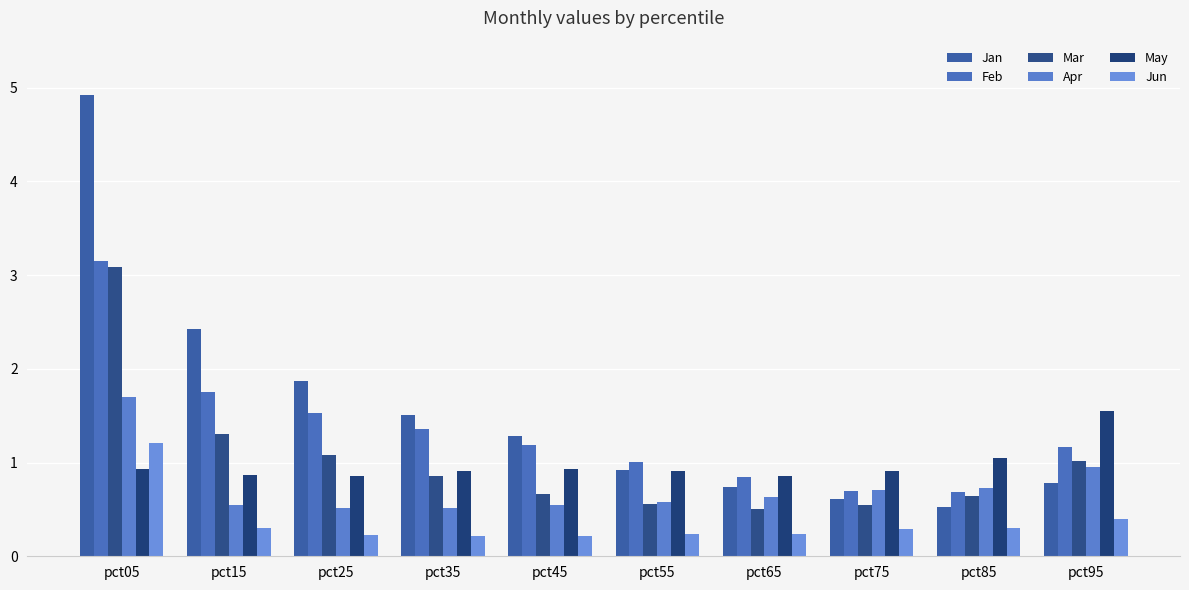

Which series changed the most between pct25 and pct95?

Jan